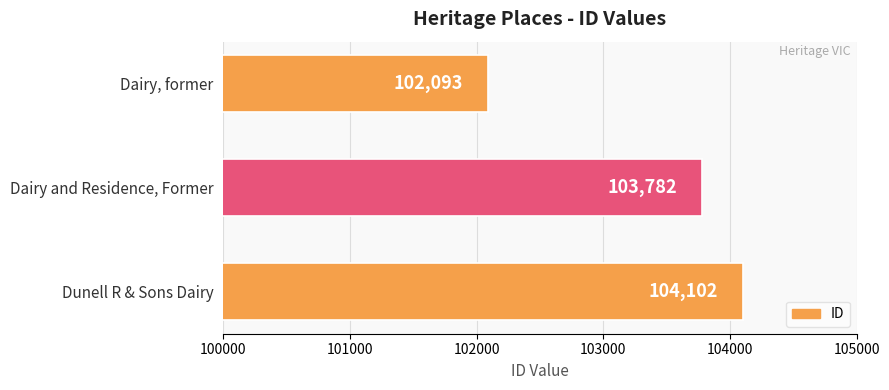

How many data points does each series have?

3